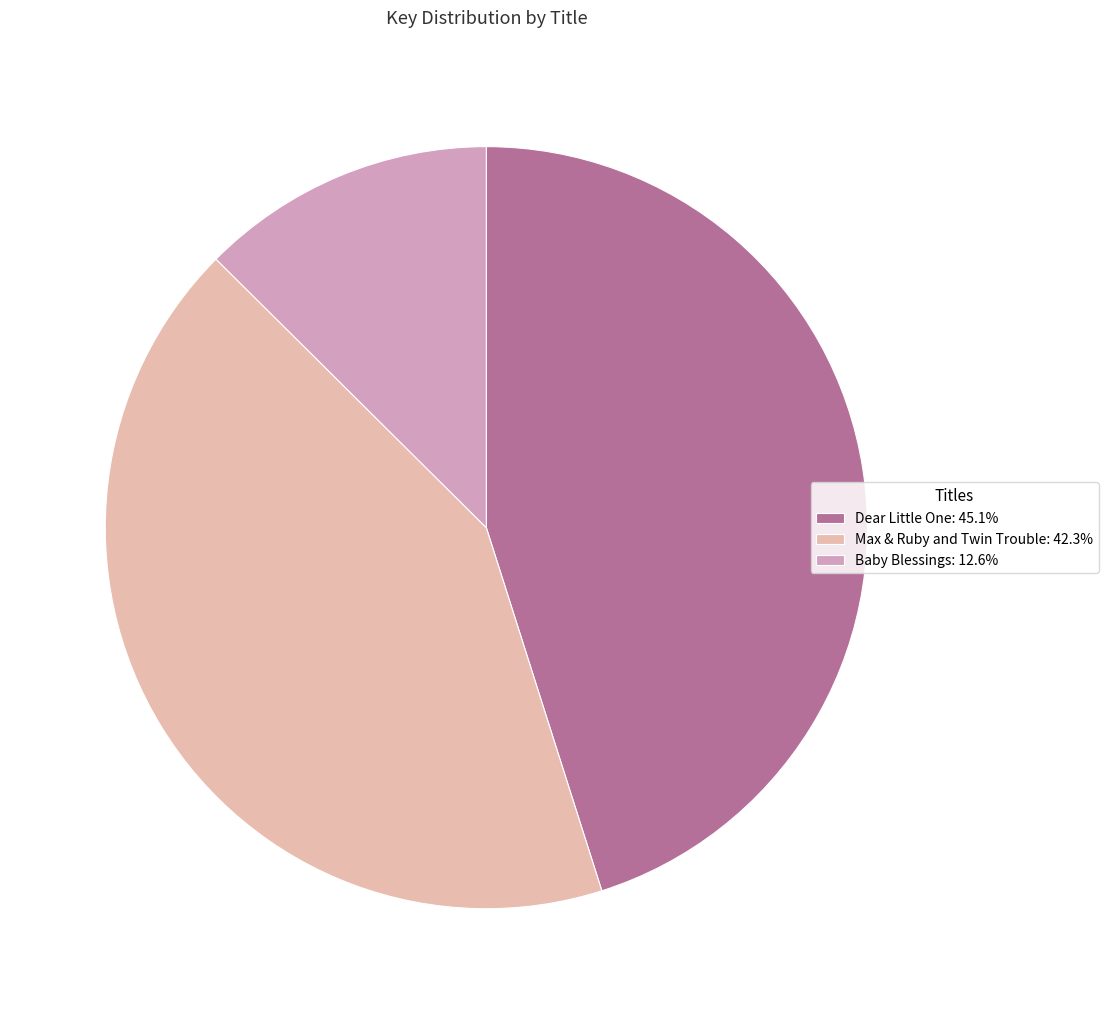

Is Baby Blessings the majority of the pie?

No